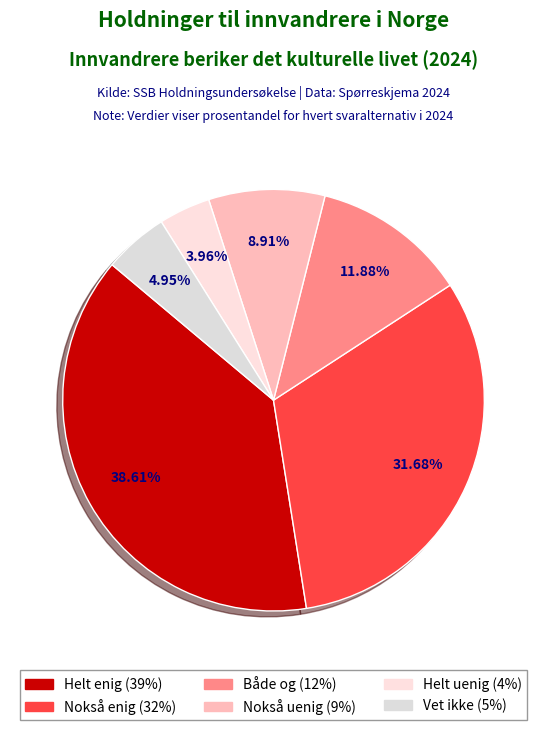

Is there a majority slice in this chart?

No